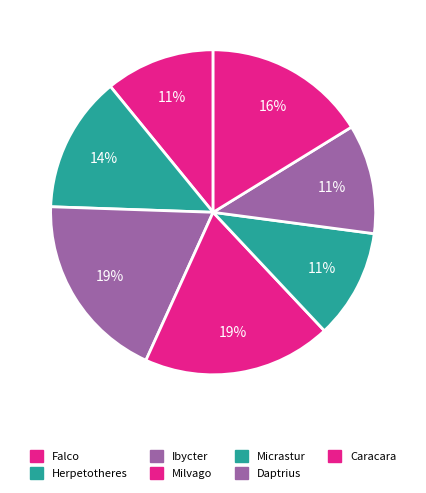

Count the number of slices in the pie.

7